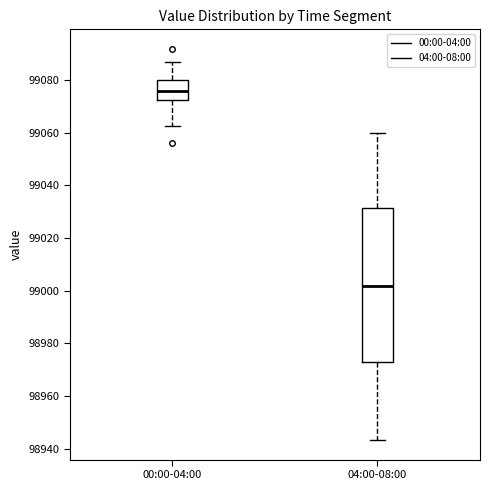

Where is the lower edge of the box for 00:00-04:00 on the y-axis? The values are not printed on the chart, so give them approximately, as read against the axis.

99072